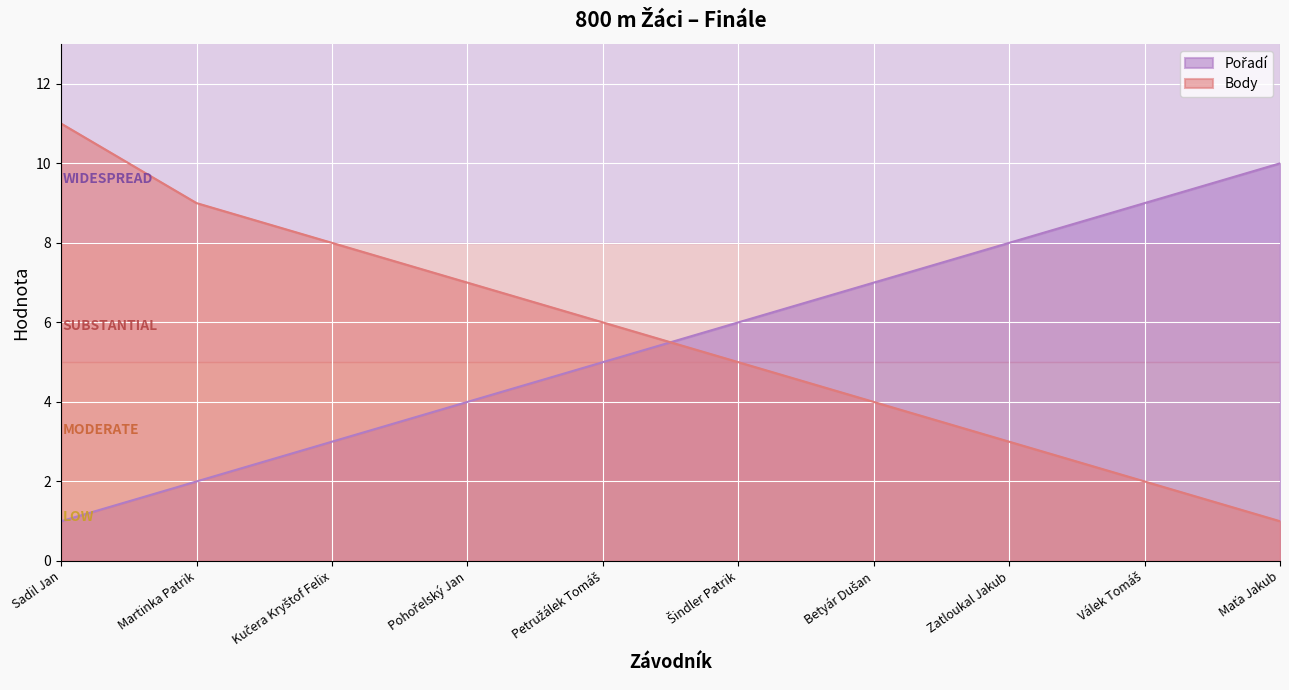

Which has a higher value, Válek Tomáš or Sadil Jan?

Válek Tomáš